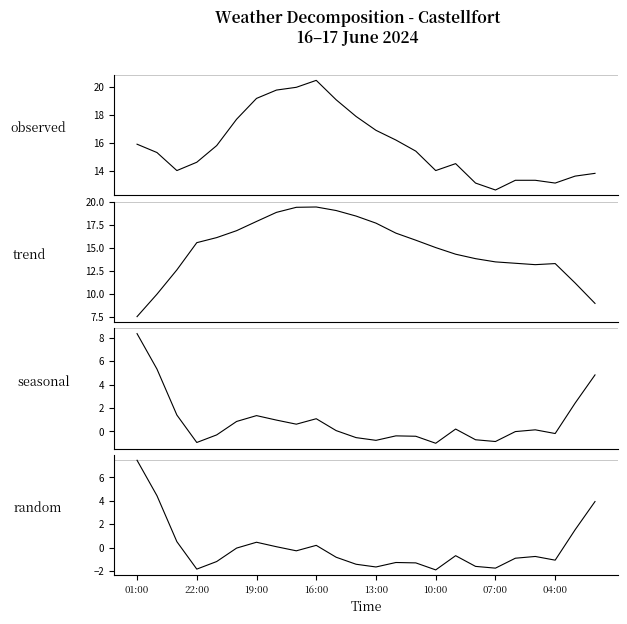

Where is observed nearest to the value 16?

01:00